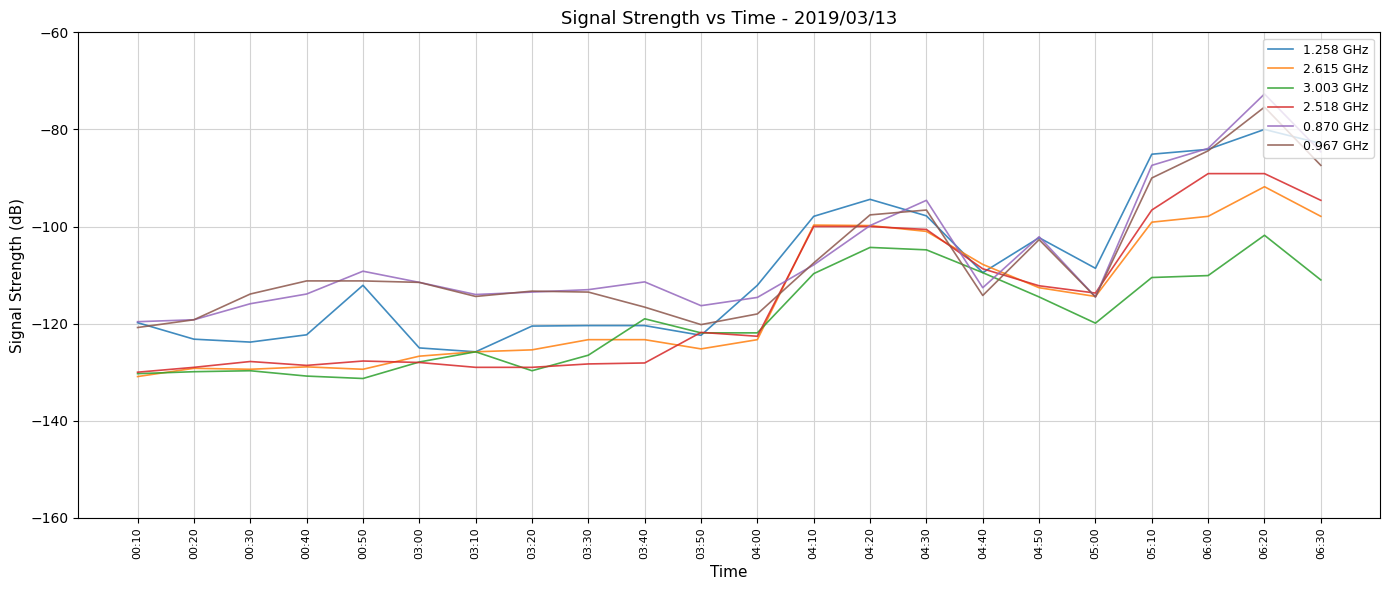

What is the highest value of the 0.967 GHz series?

-75.4